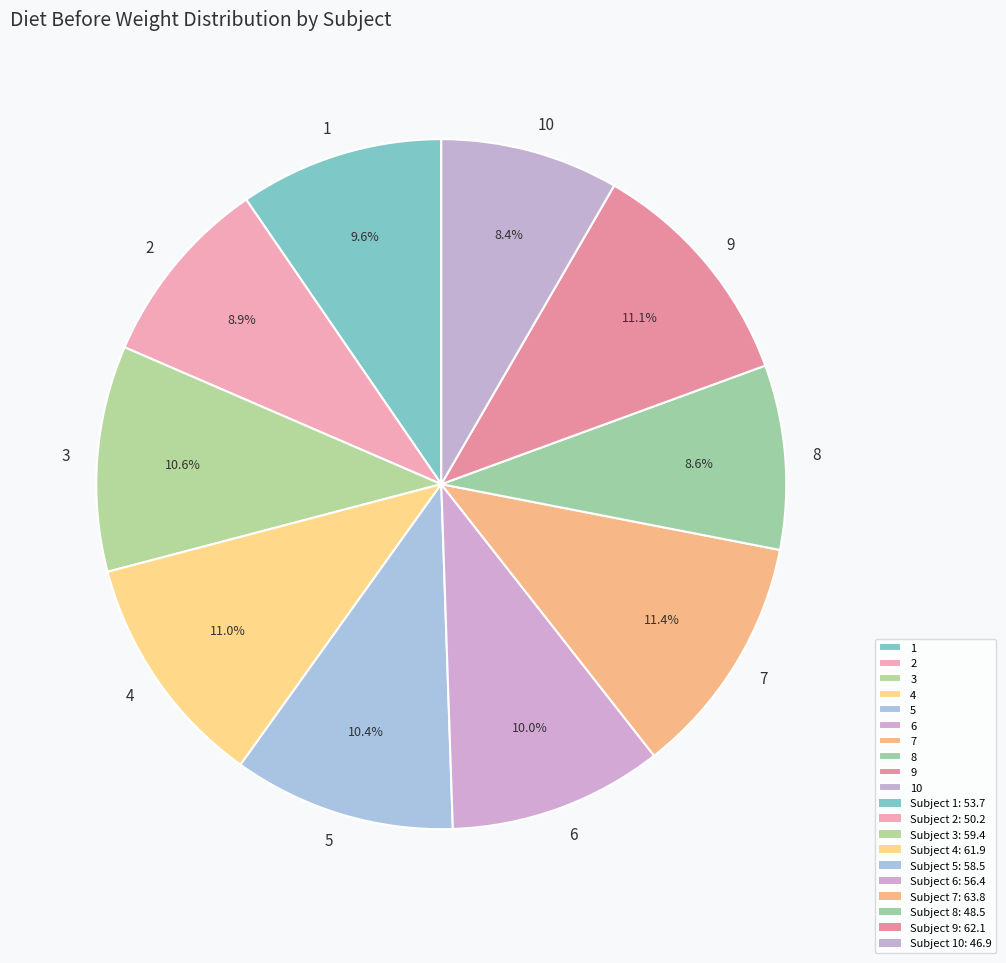

How many slices are in this pie chart?

10